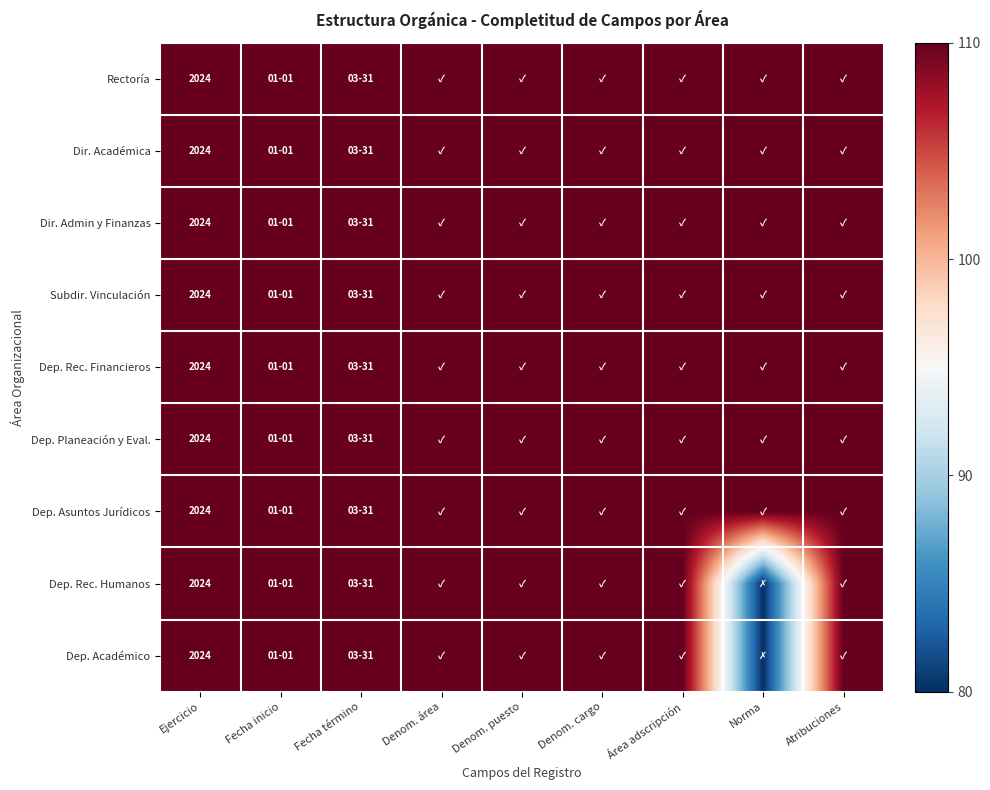

What is the total value across all series at Ejercicio?

18216